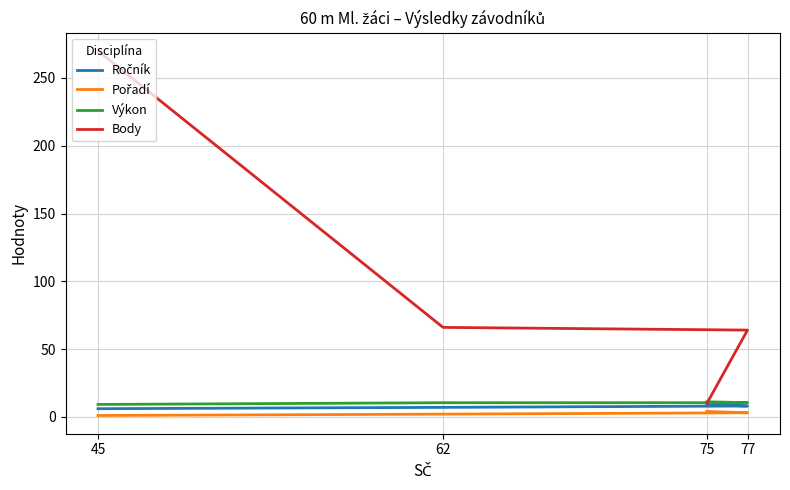

Where is Ročník nearest to the value 7?

62